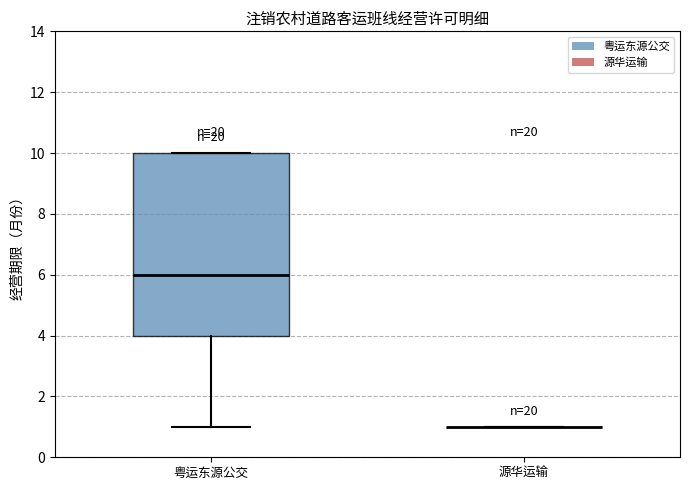

Reading left to right, read every box against the y-axis: the position of its median line, the range the box covers, and the ends of its whiskers. The values are not printed on the chart, so give them approximately, as read against the axis.

粤运东源公交: median 6, box 4 to 10, whiskers 1 to 10
源华运输: box collapsed to a line at 1, whiskers 1 to 1